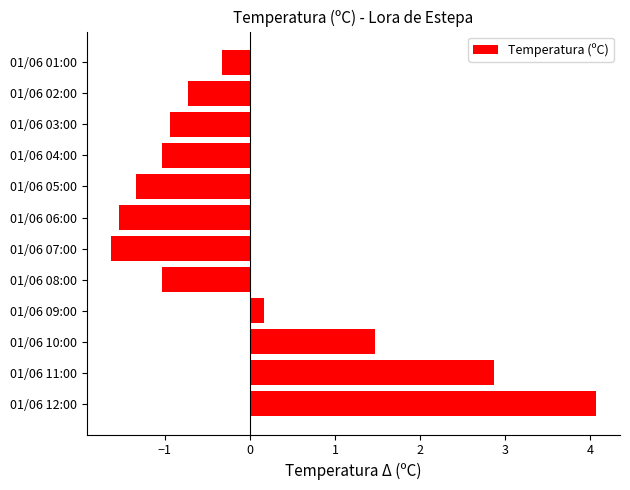

How many data points are less than 0?

8